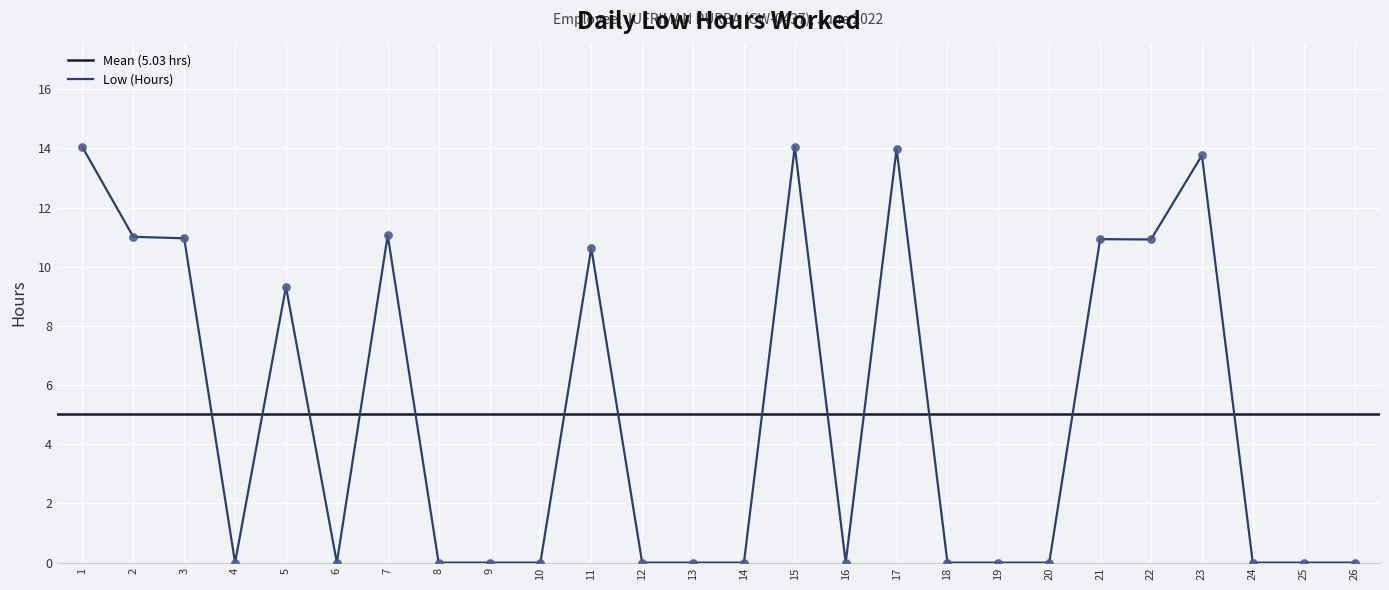

Which has a higher value, 25 or 8?

25